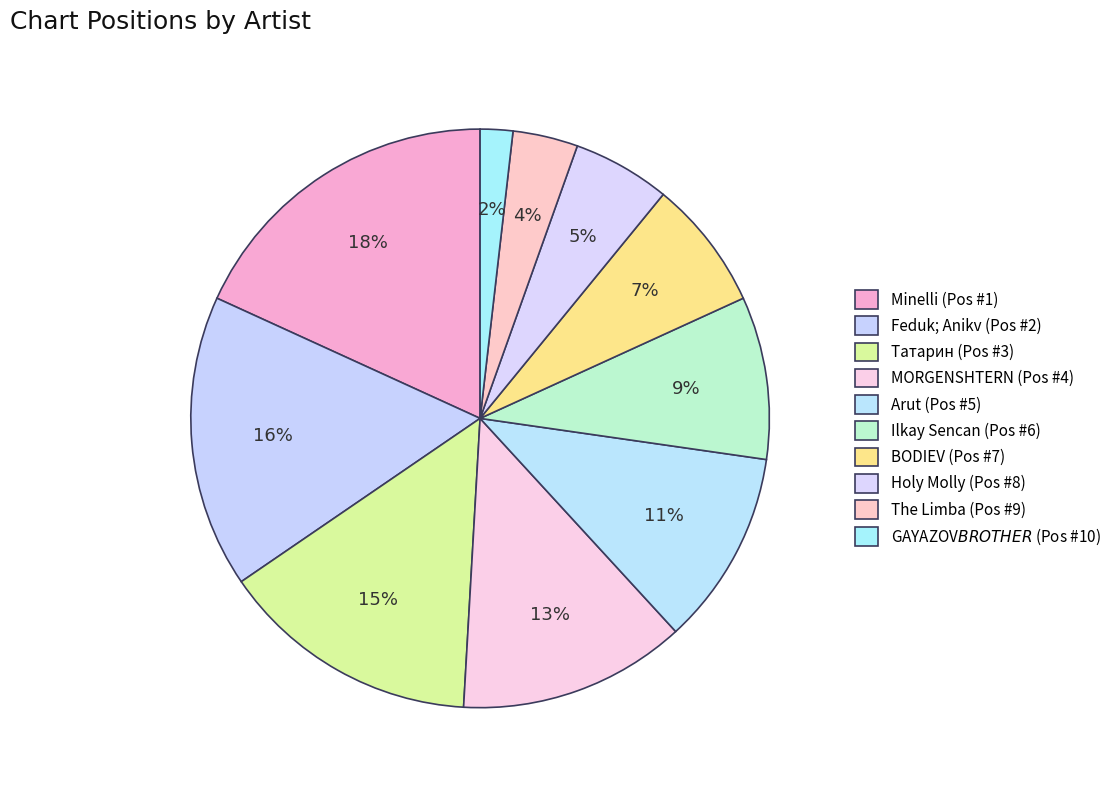

Is Татарин the majority of the pie?

No